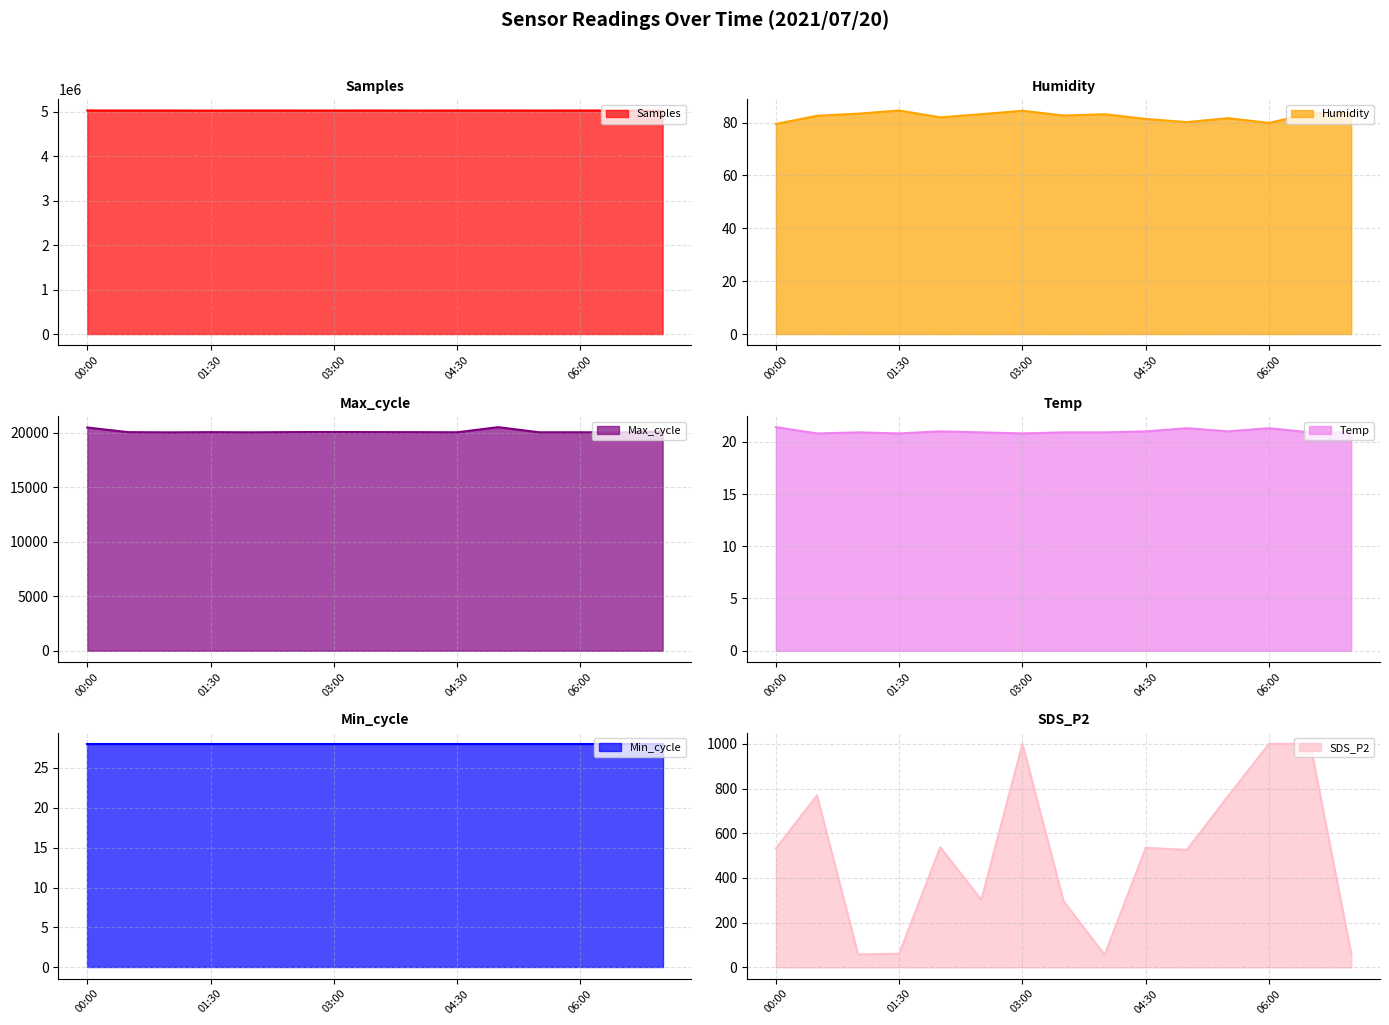

What is the greatest value displayed?

5029861.0